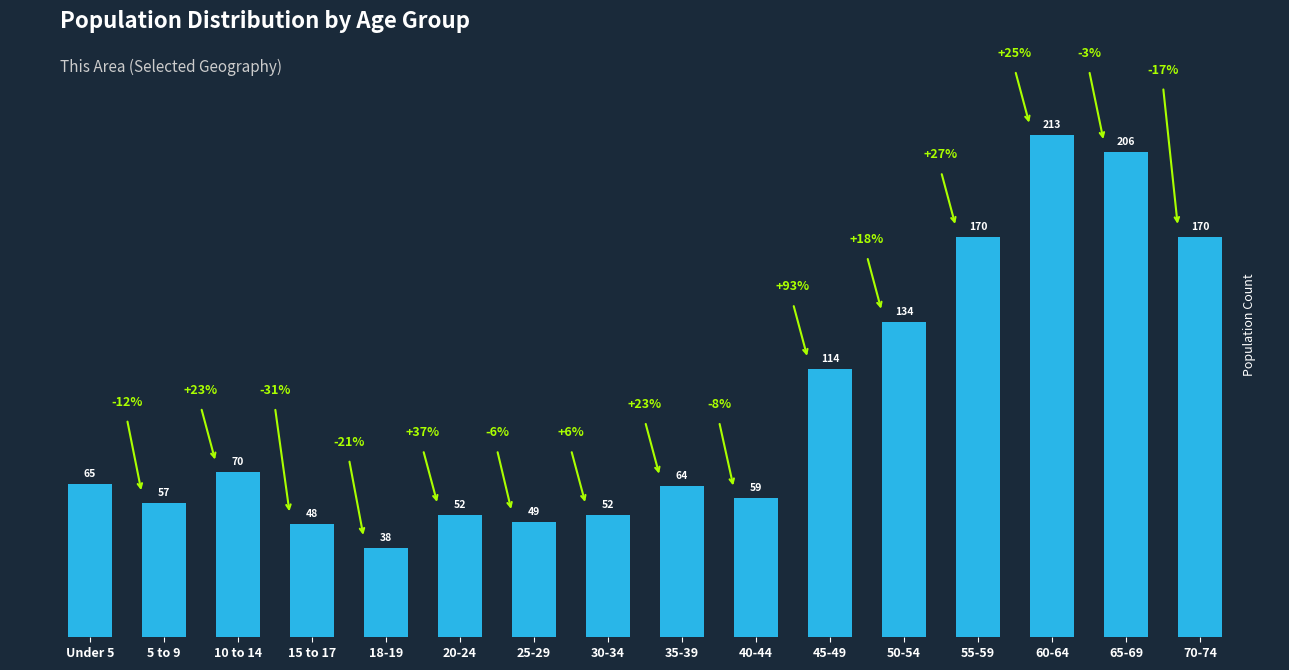

Is it true that the value at 70-74 is 290?

False